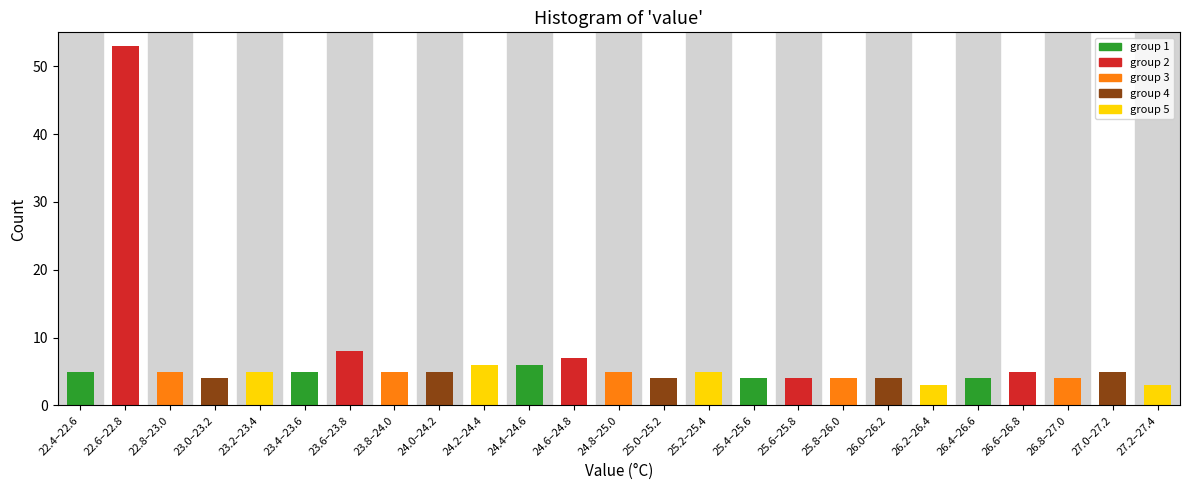

Reading left to right, extract all data points from this chart.

22.4–22.6=5	22.6–22.8=53	22.8–23.0=5	23.0–23.2=4	23.2–23.4=5	23.4–23.6=5	23.6–23.8=8	23.8–24.0=5	24.0–24.2=5	24.2–24.4=6	24.4–24.6=6	24.6–24.8=7	24.8–25.0=5	25.0–25.2=4	25.2–25.4=5	25.4–25.6=4	25.6–25.8=4	25.8–26.0=4	26.0–26.2=4	26.2–26.4=3	26.4–26.6=4	26.6–26.8=5	26.8–27.0=4	27.0–27.2=5	27.2–27.4=3